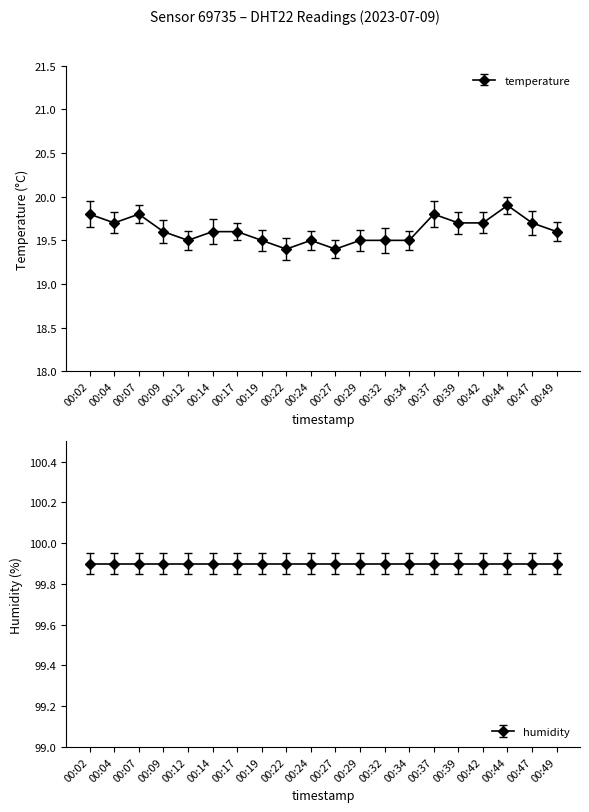

What is the average value?

19.6